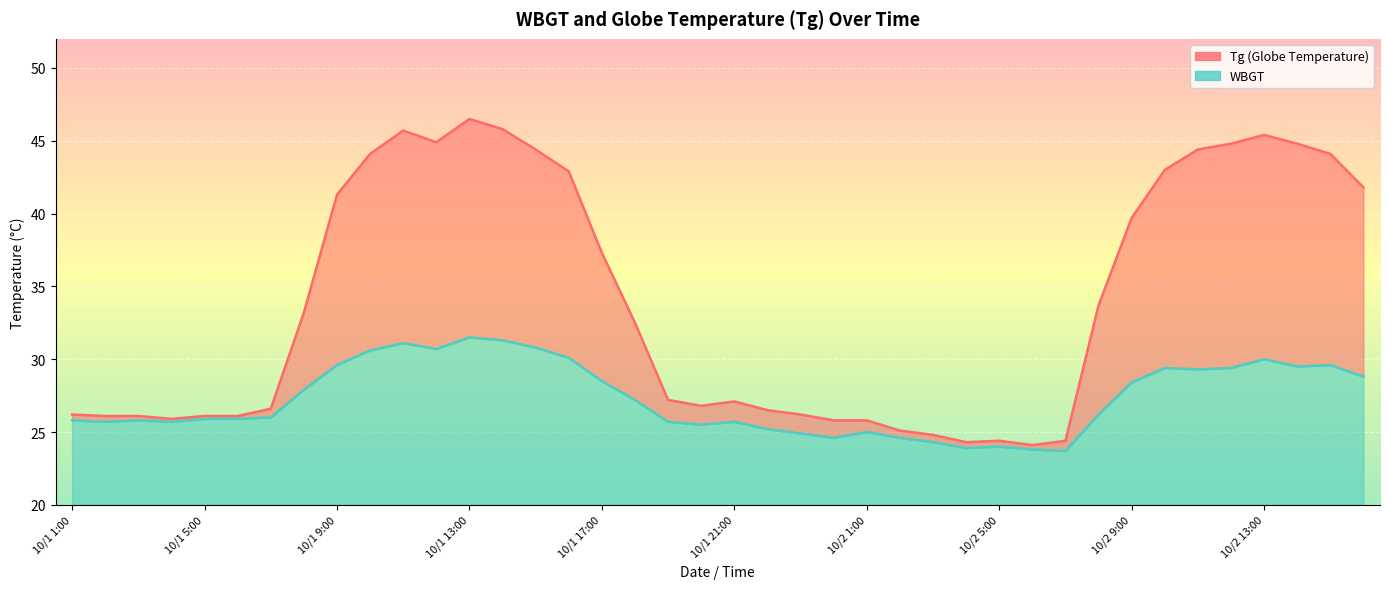

What position from the left is 10/2 13:00?

37